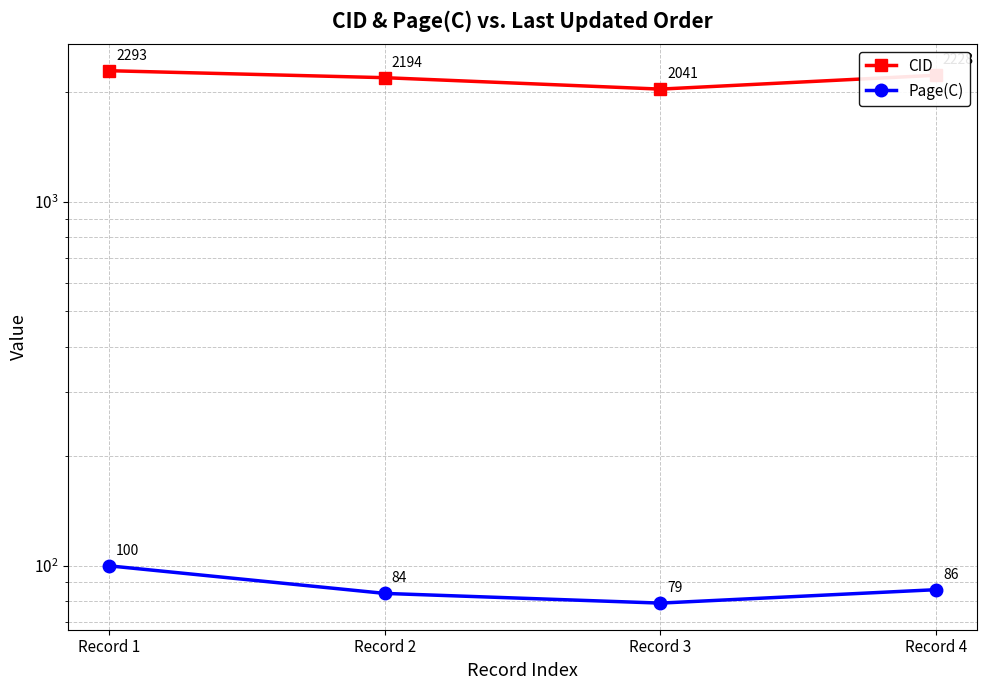

Read the Page(C) value at Record 2.

84